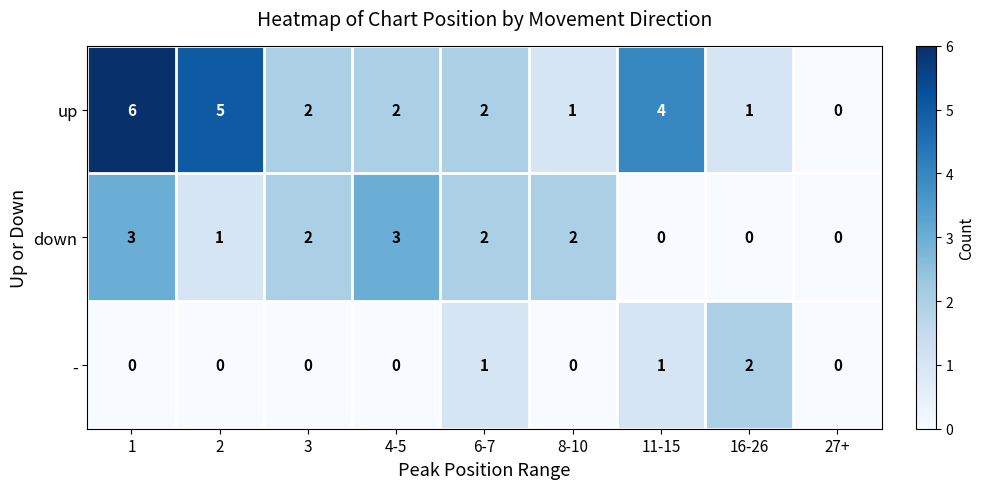

Count the number of data series in this chart.

3